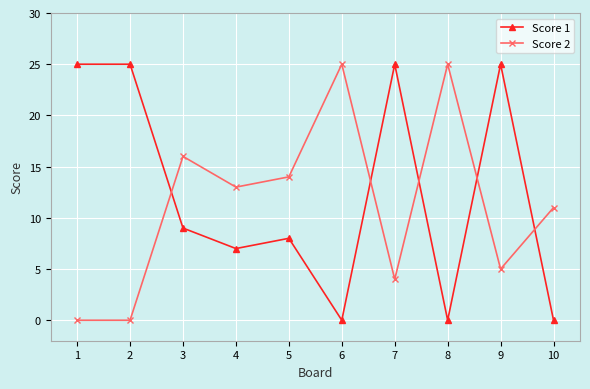

Count the number of categories in the chart.

10